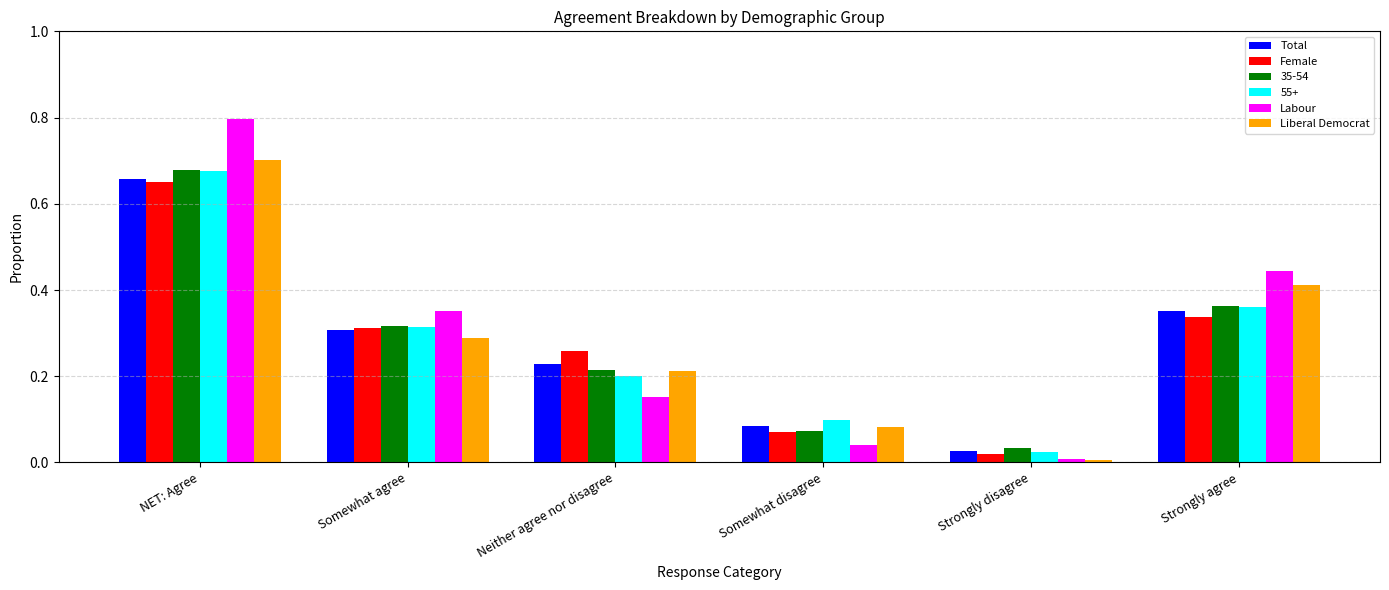

At how many categories does at least one series exceed 0?

6